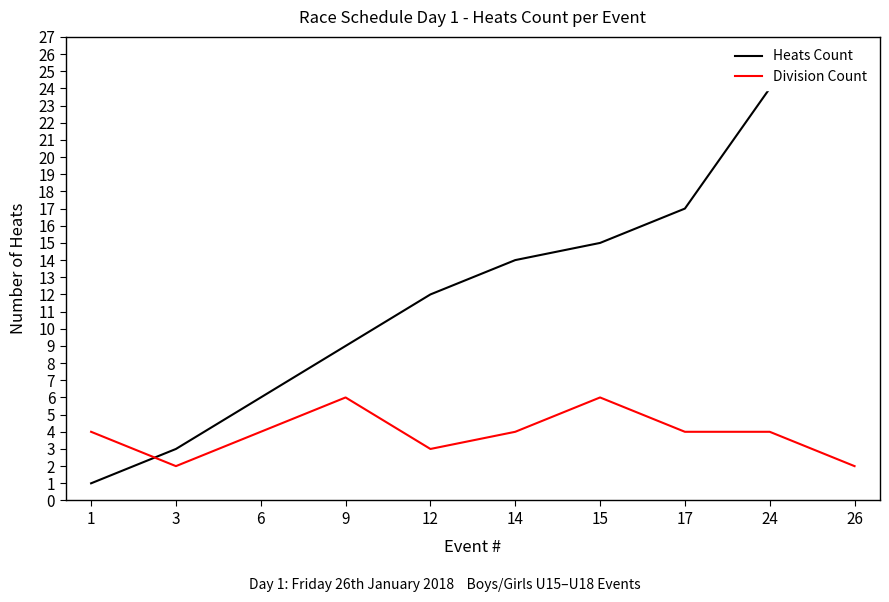

What are all the series names shown in the legend?

Heats Count, Division Count